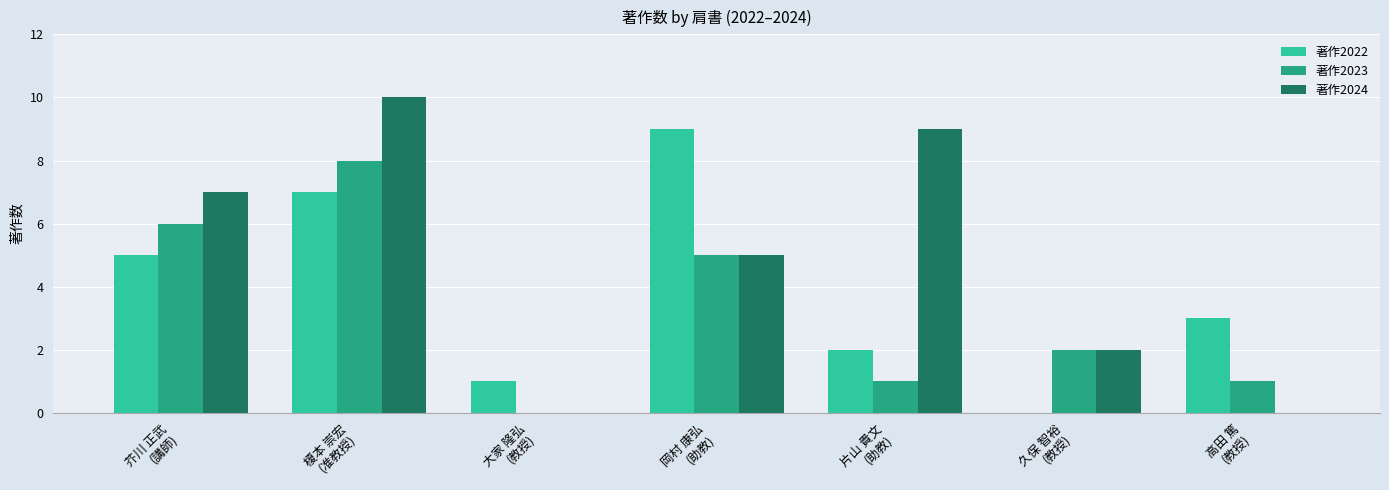

Which category has the highest value in the 著作2023 series?

榎本 崇宏
(准教授)